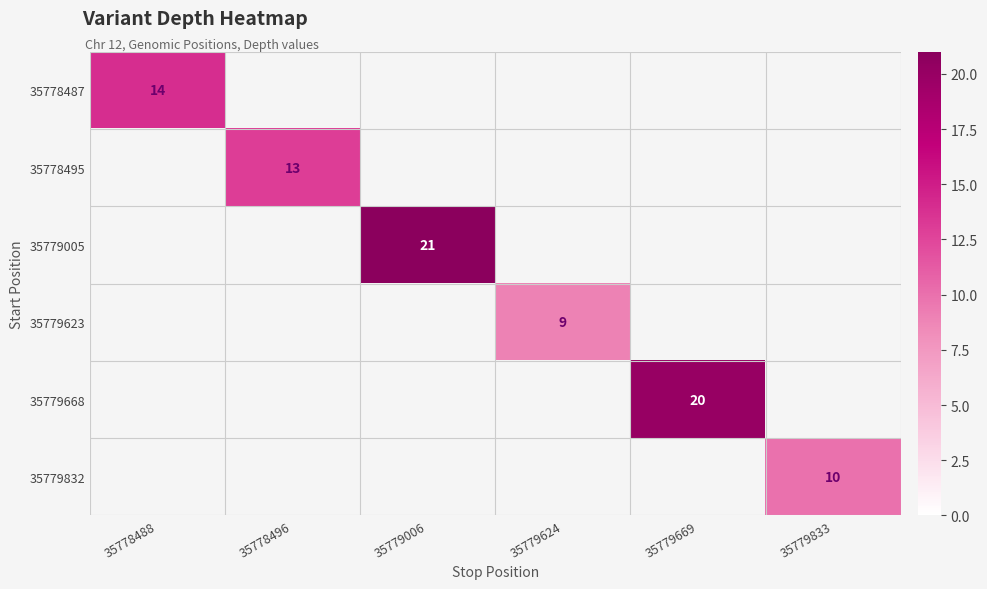

Which label corresponds to the smallest value in the chart?

35779624